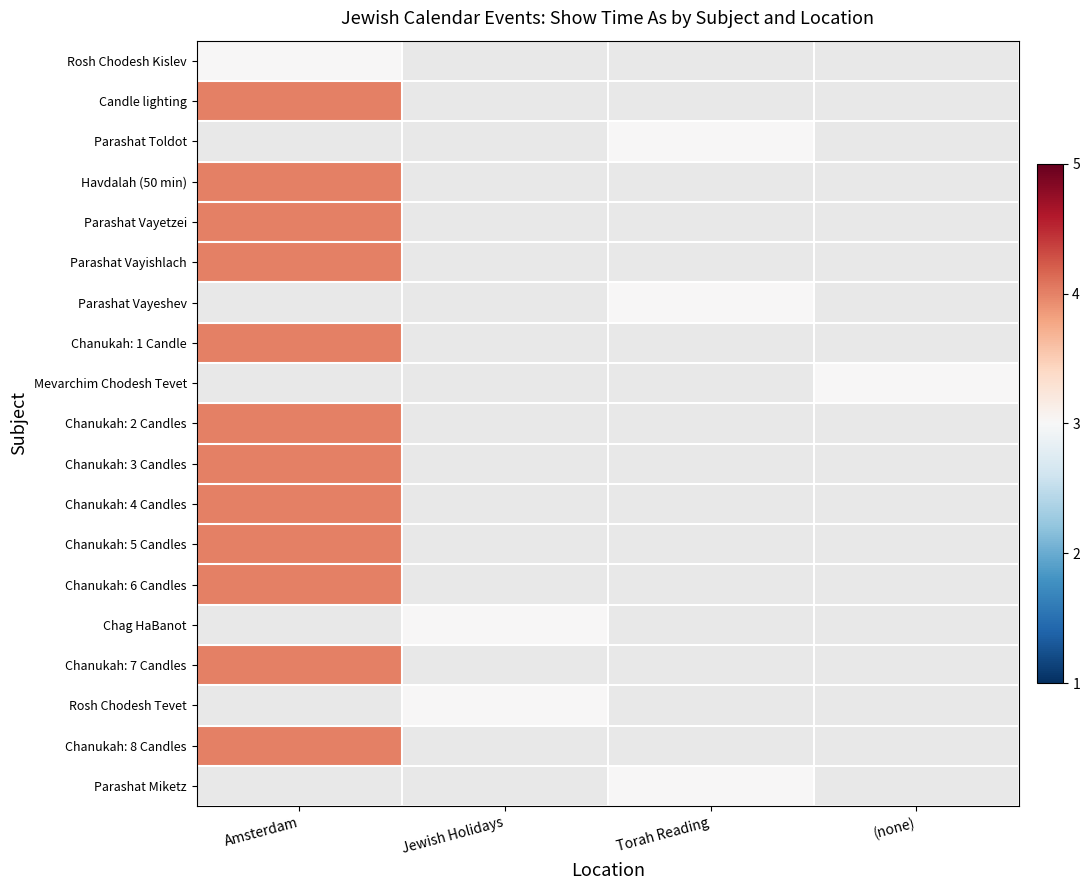

What is the greatest value displayed?

4.0